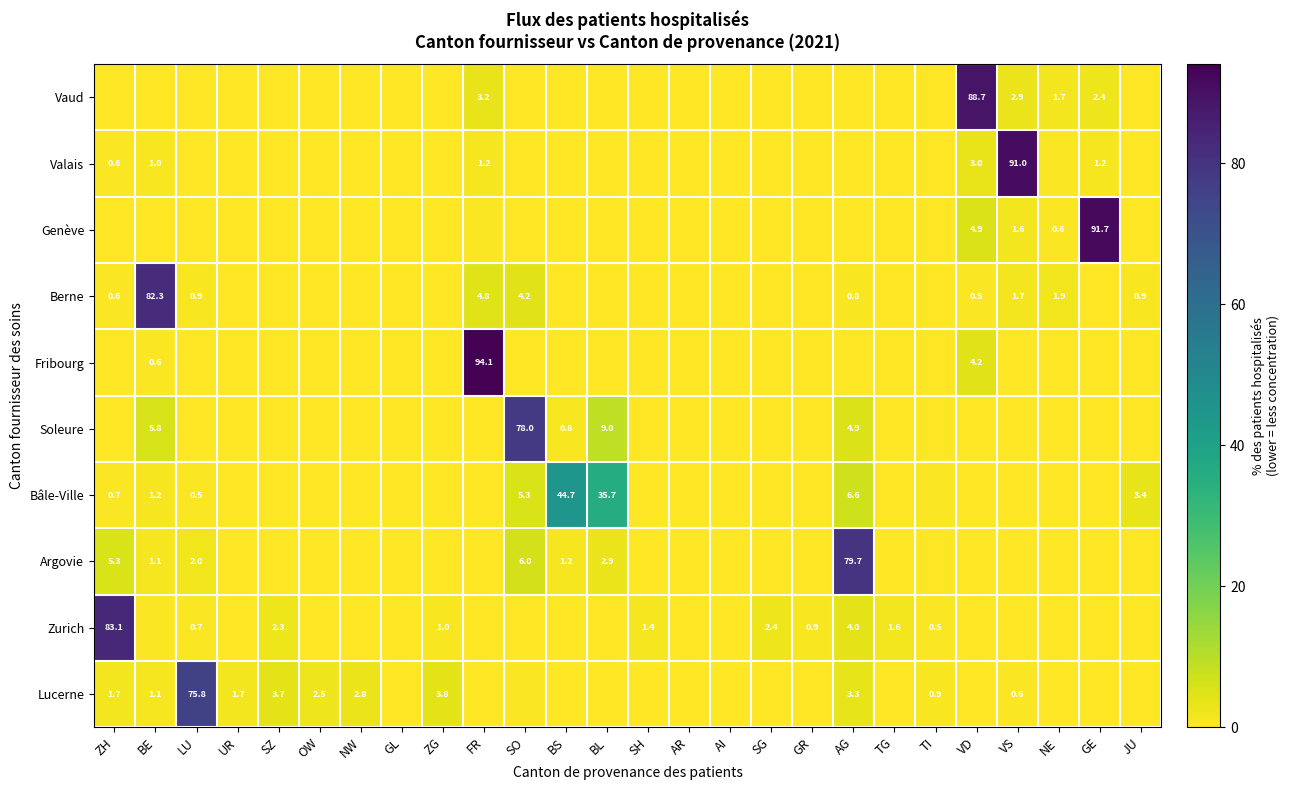

At which category is the sum across all series the highest?

FR